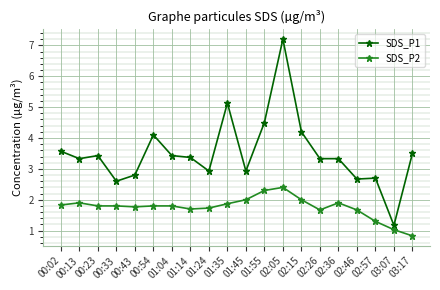

True or false: SDS_P2 and SDS_P1 cross at least once.

False